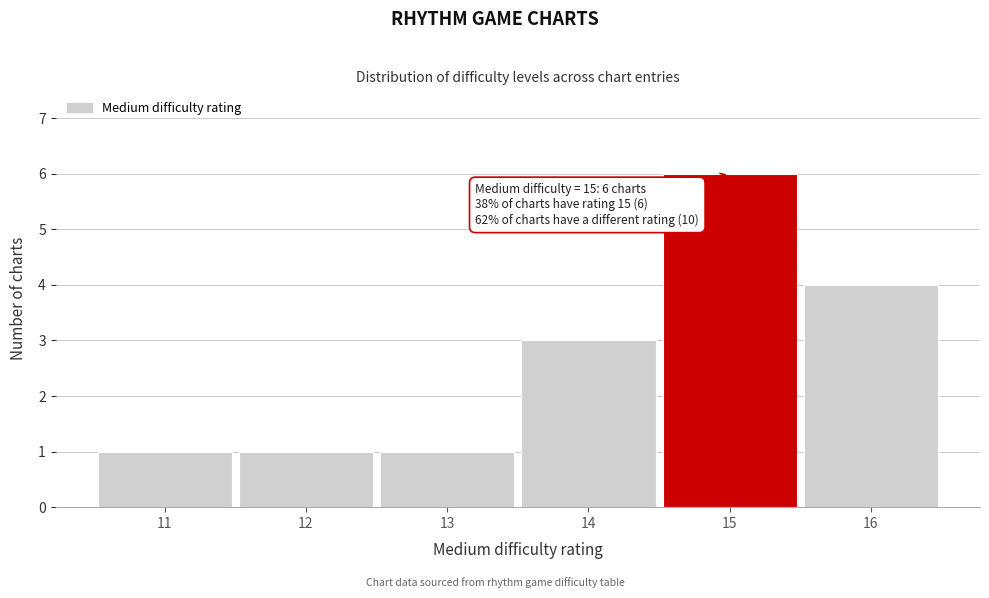

Reading left to right, transcribe all the data shown in this chart.

1	1	1	3	6	4